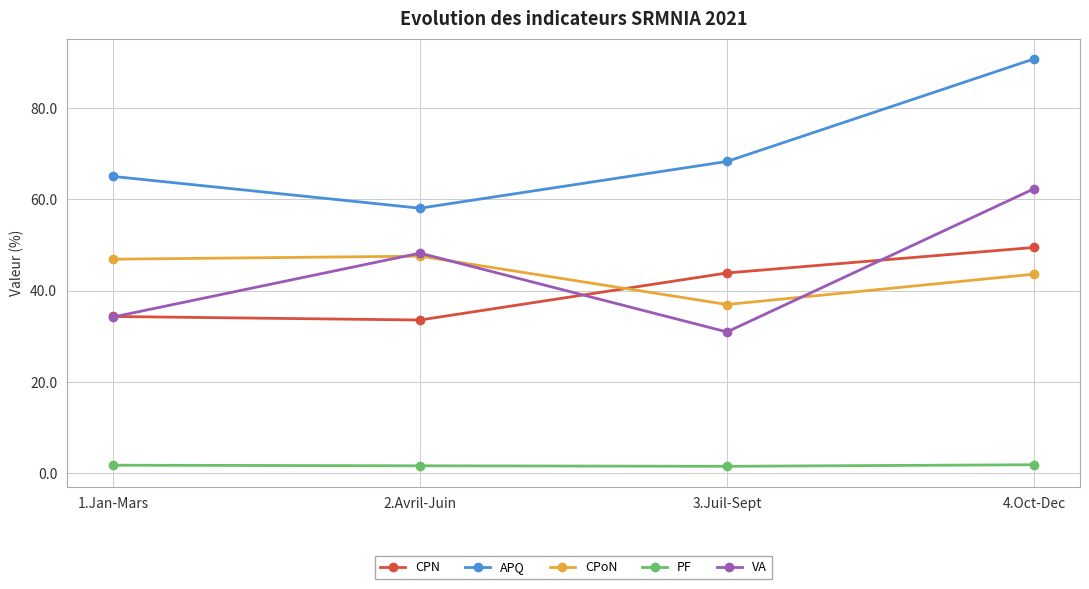

What is the total value across all series at 4.Oct-Dec?

247.9